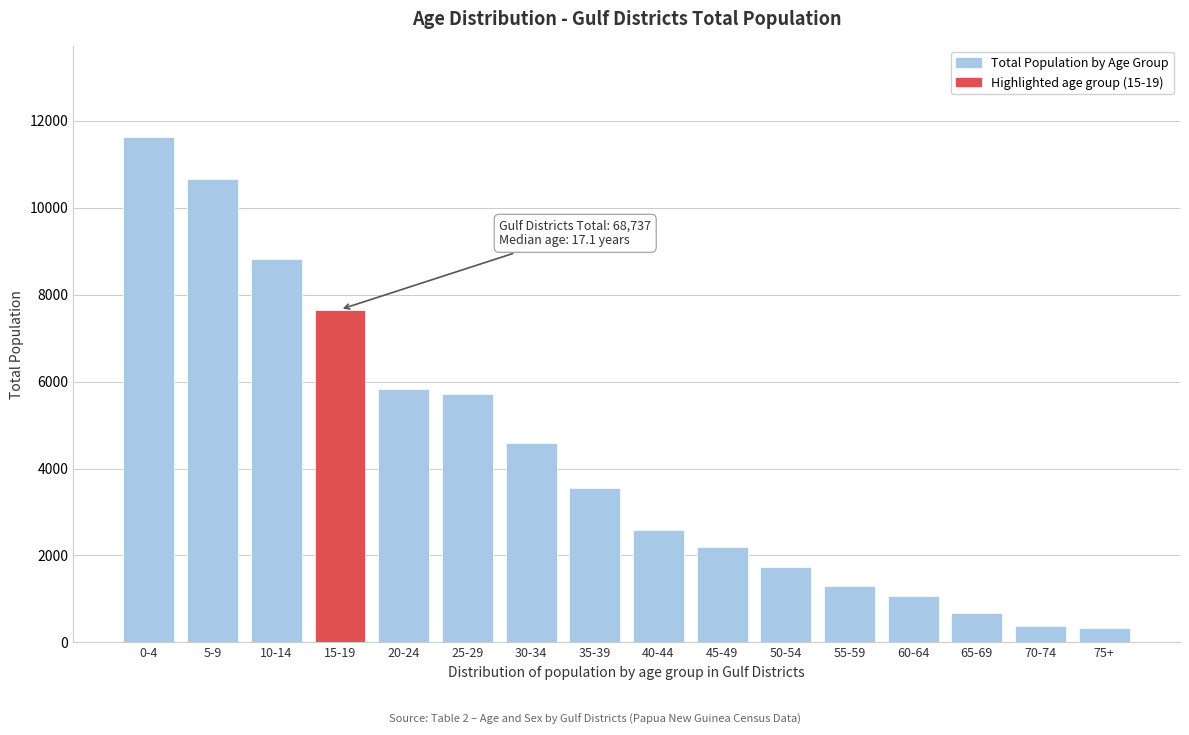

At which category does the chart reach its peak across all series?

0-4